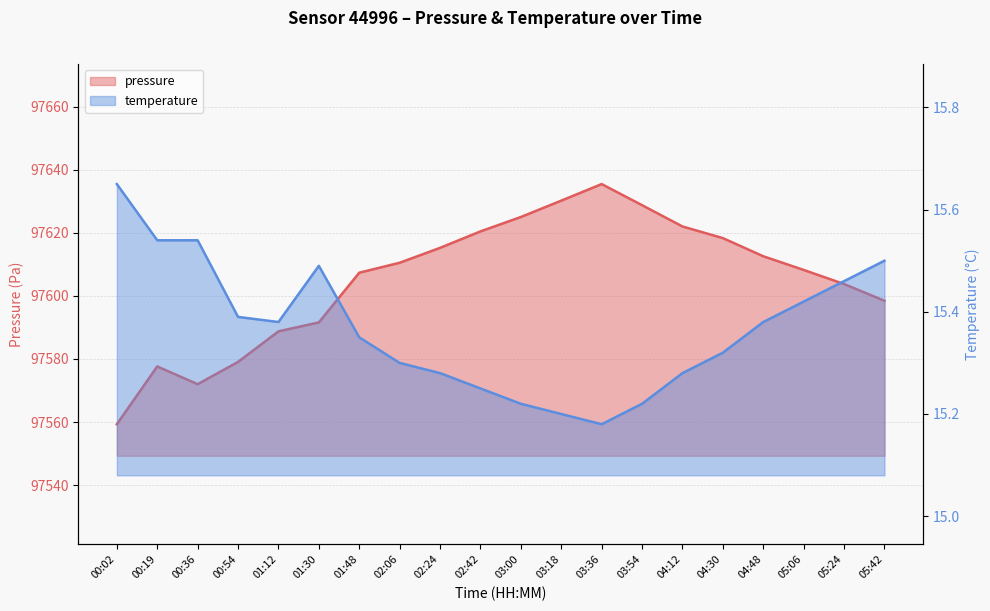

Which has a higher value, 02:24 or 04:48?

02:24